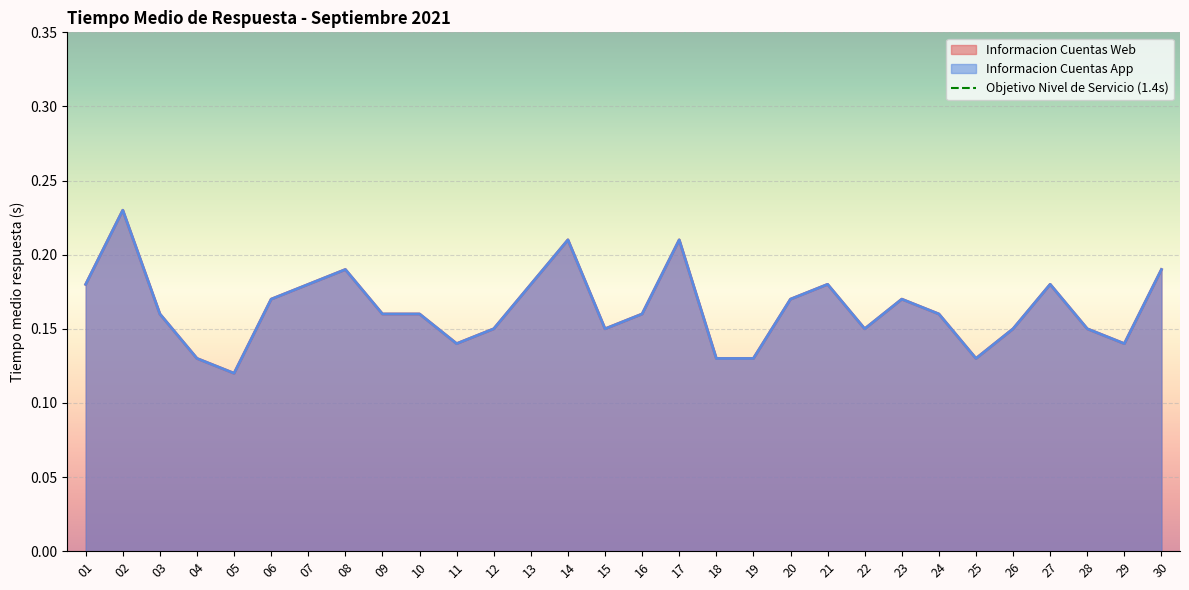

Count the Informacion Cuentas App values in the range 0 to 1.

30